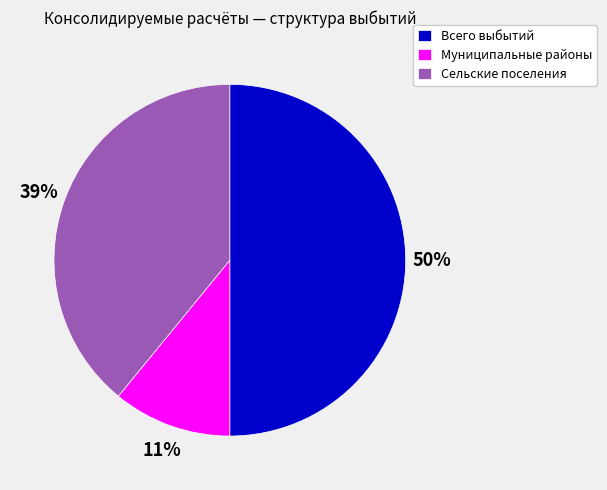

Does Сельские поселения account for over 50% of the chart?

No